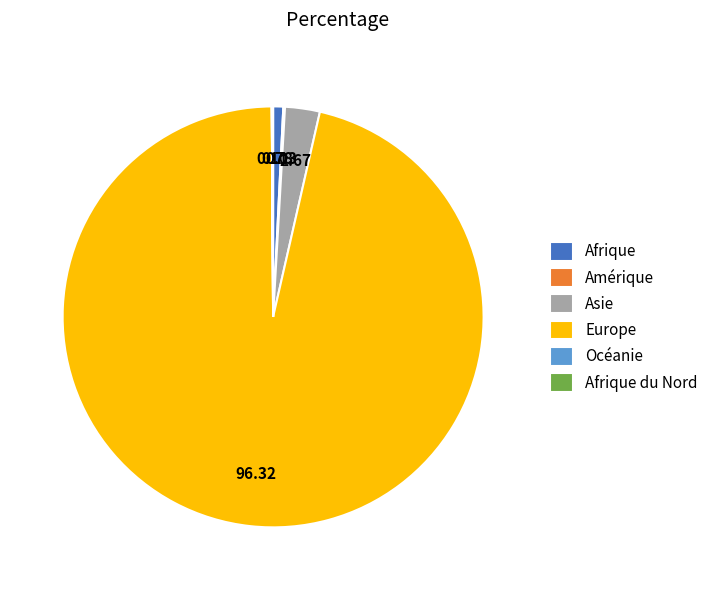

The Asie slice represents 3% of the pie. True or false?

True